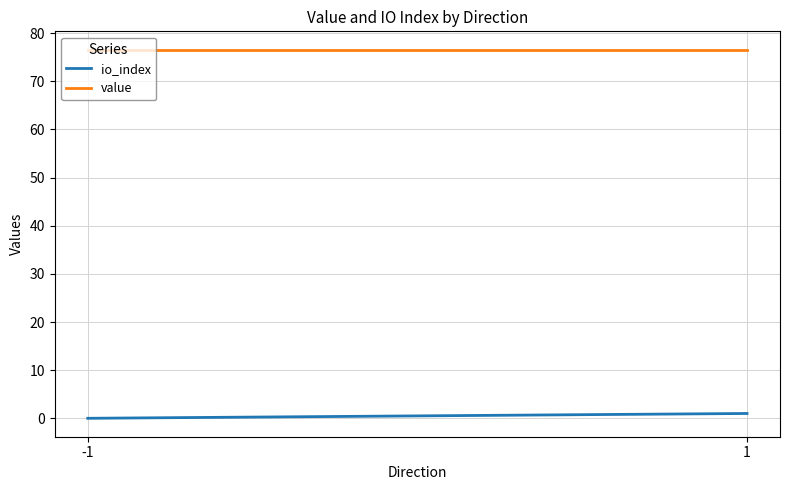

Which series has the widest spread of values?

io_index